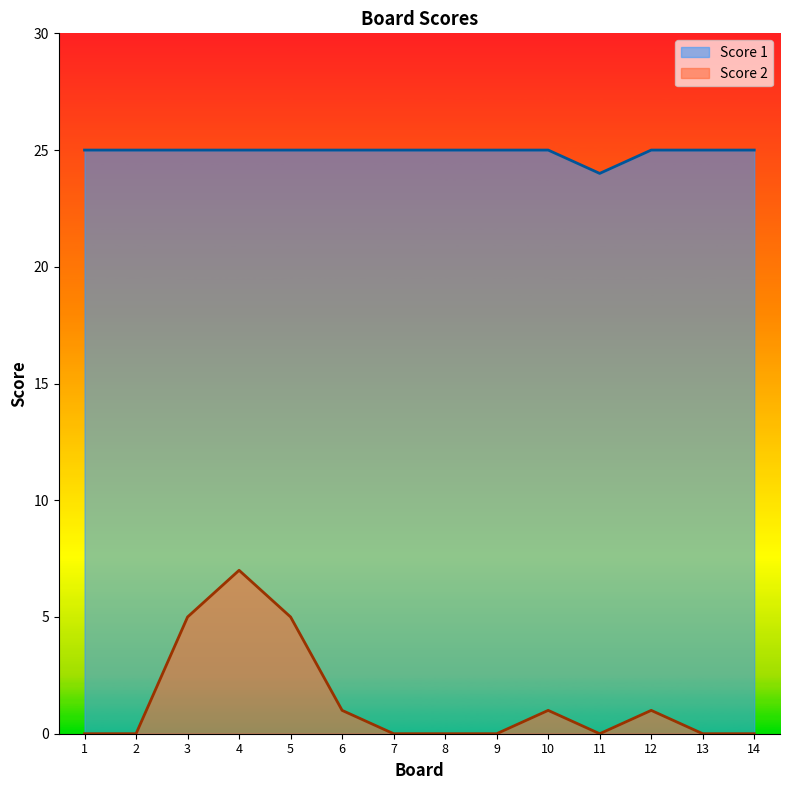

Which category has the lowest value across all series?

1